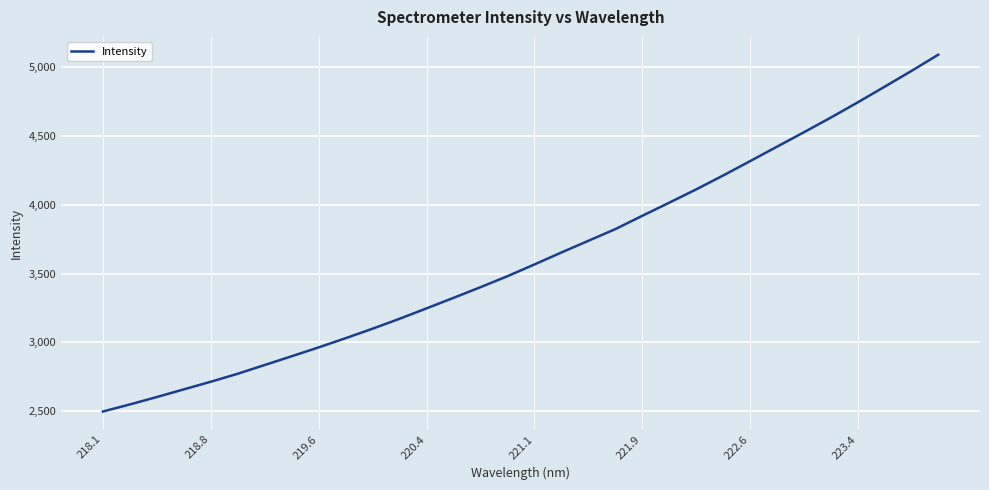

What is the difference between the maximum and minimum values?

2593.9